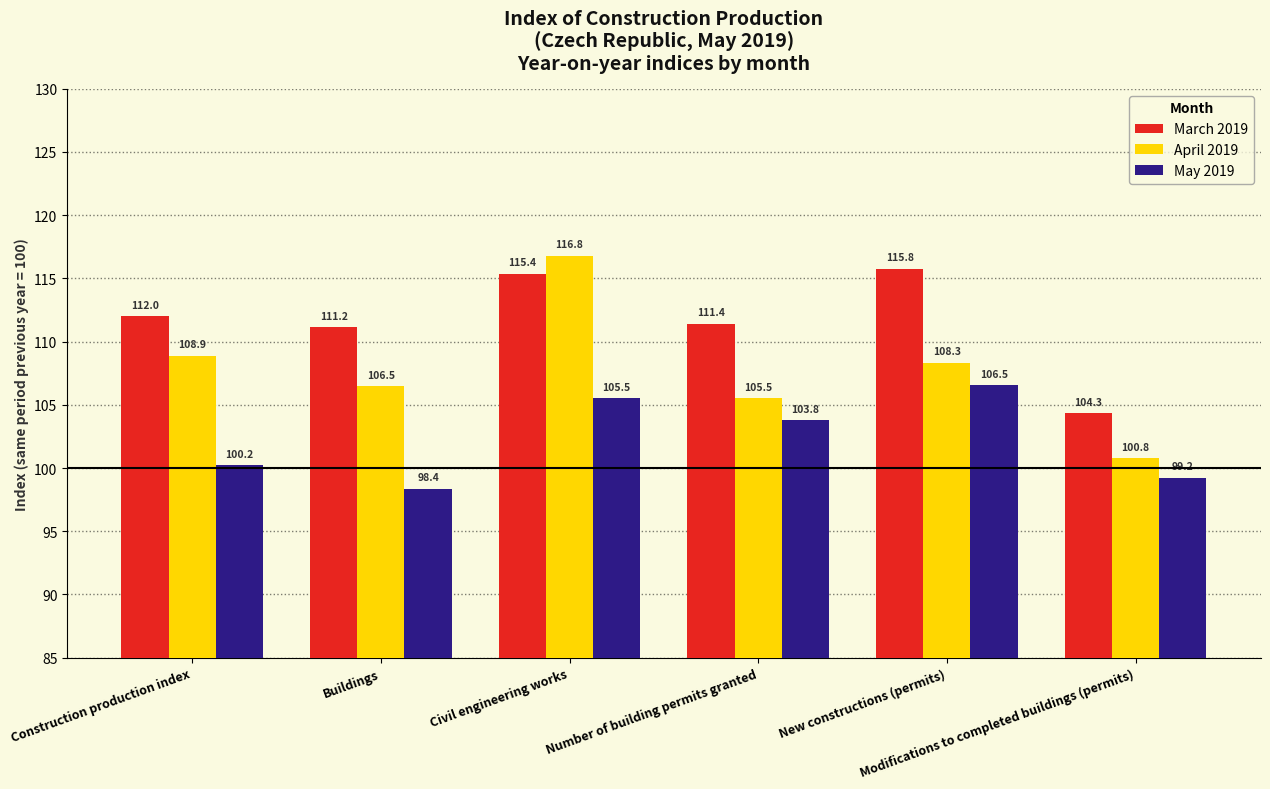

How many groups of bars are there?

6